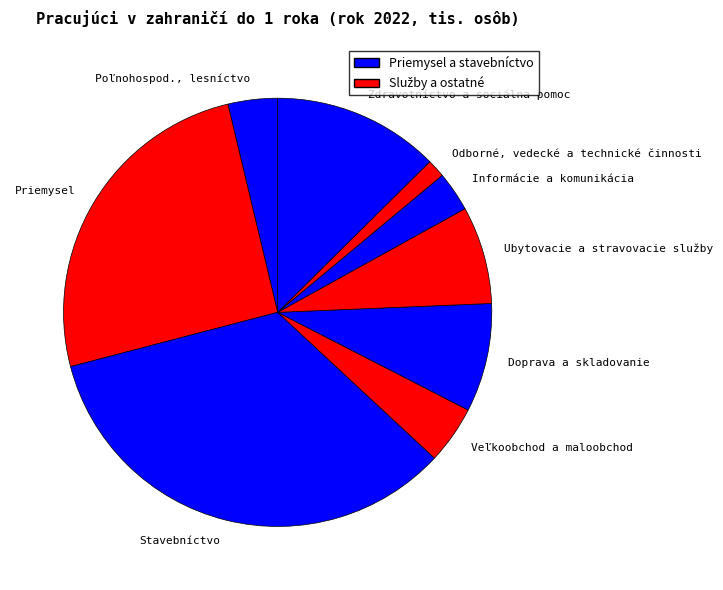

Do Doprava a skladovanie and Stavebníctvo together represent more than half of the pie?

No